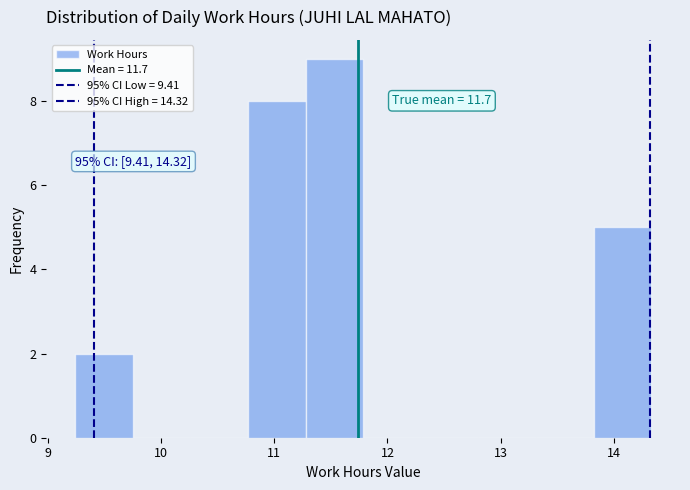

Over which range of the x-axis is the bar tallest?

11.3 to 11.8